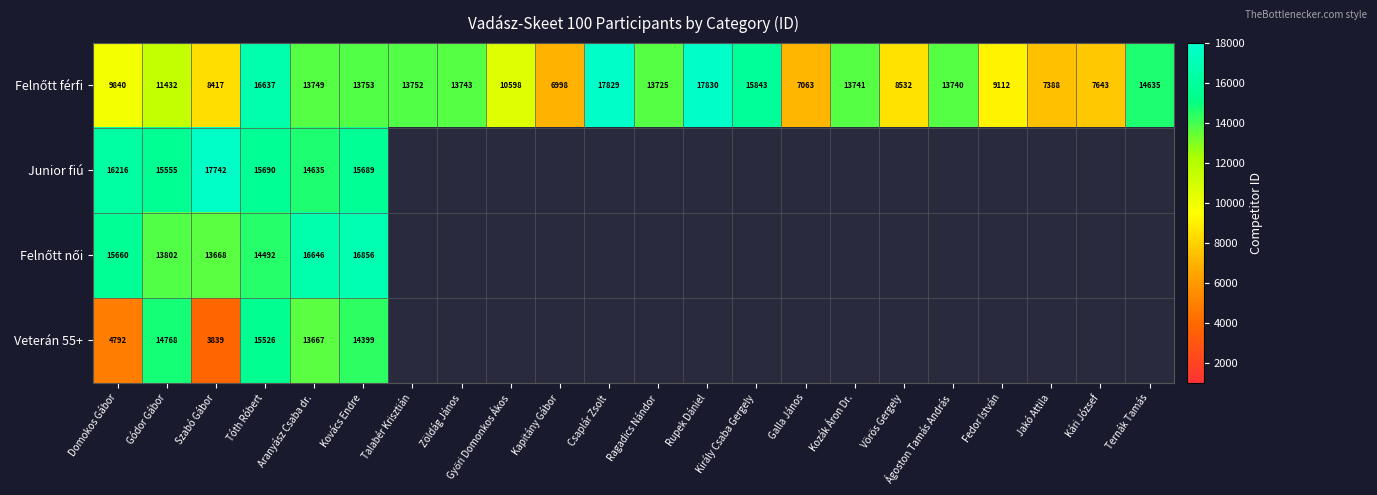

What is the difference between the Junior fiú values at Tóth Róbert and Domokos Gábor?

526